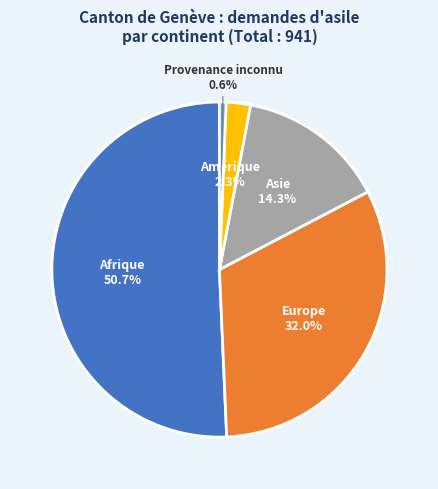

Is there any slice that represents more than half of the pie?

Yes